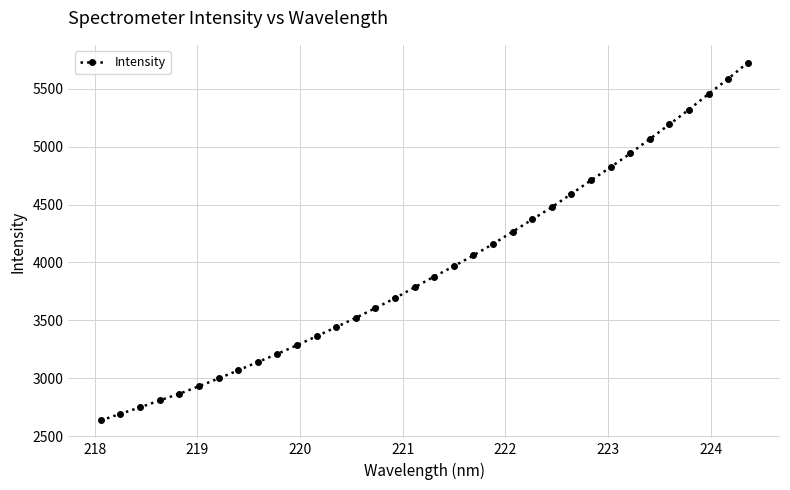

What is the sum of all values?

134381.2